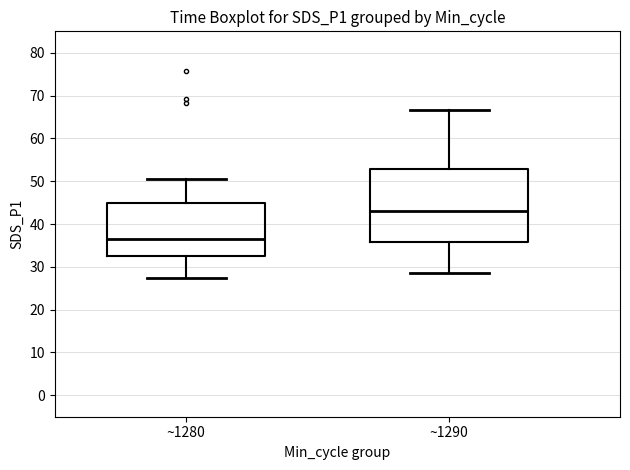

Where does the median line of the box for ~1290 sit on the y-axis? The values are not printed on the chart, so give them approximately, as read against the axis.

43